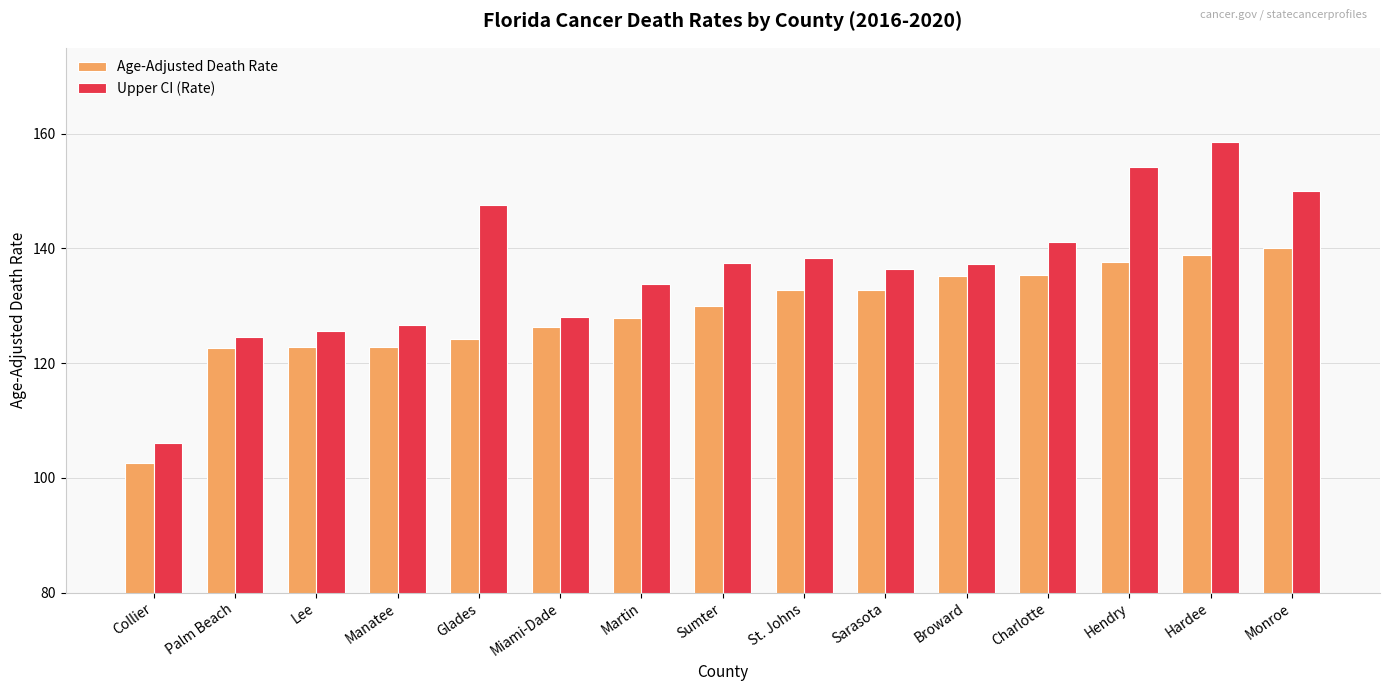

Where is Age-Adjusted Death Rate nearest to the value 121?

Palm Beach